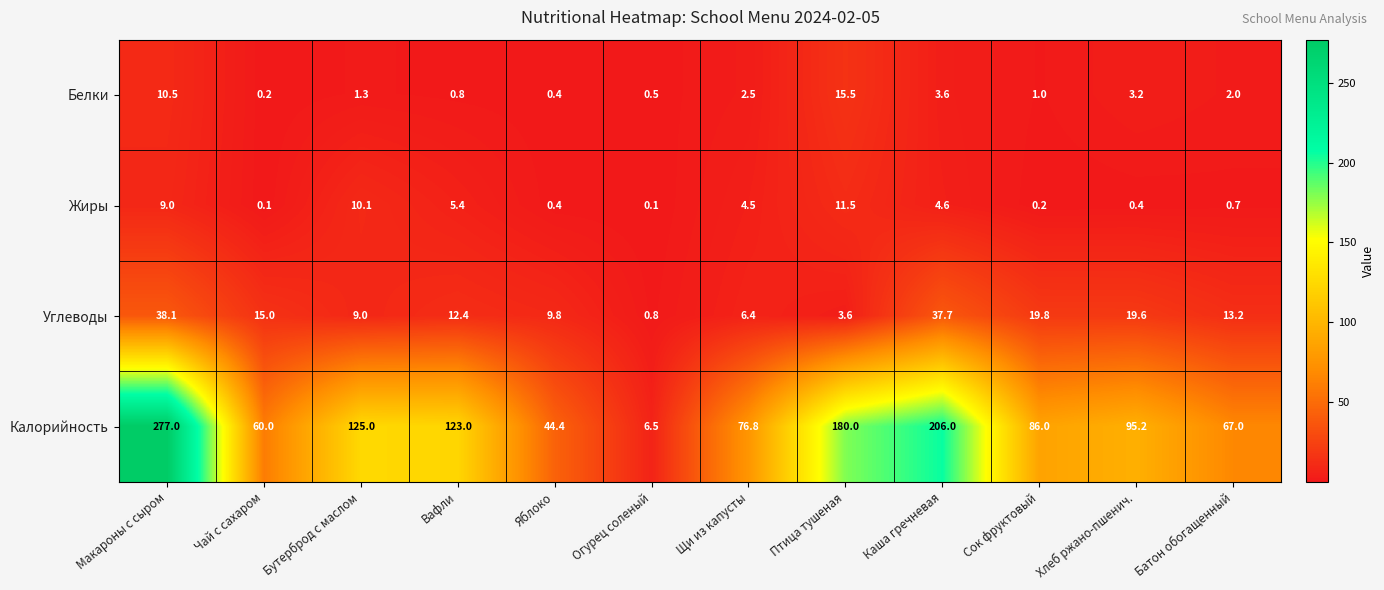

At which label is Белки closest to 7?

Каша гречневая